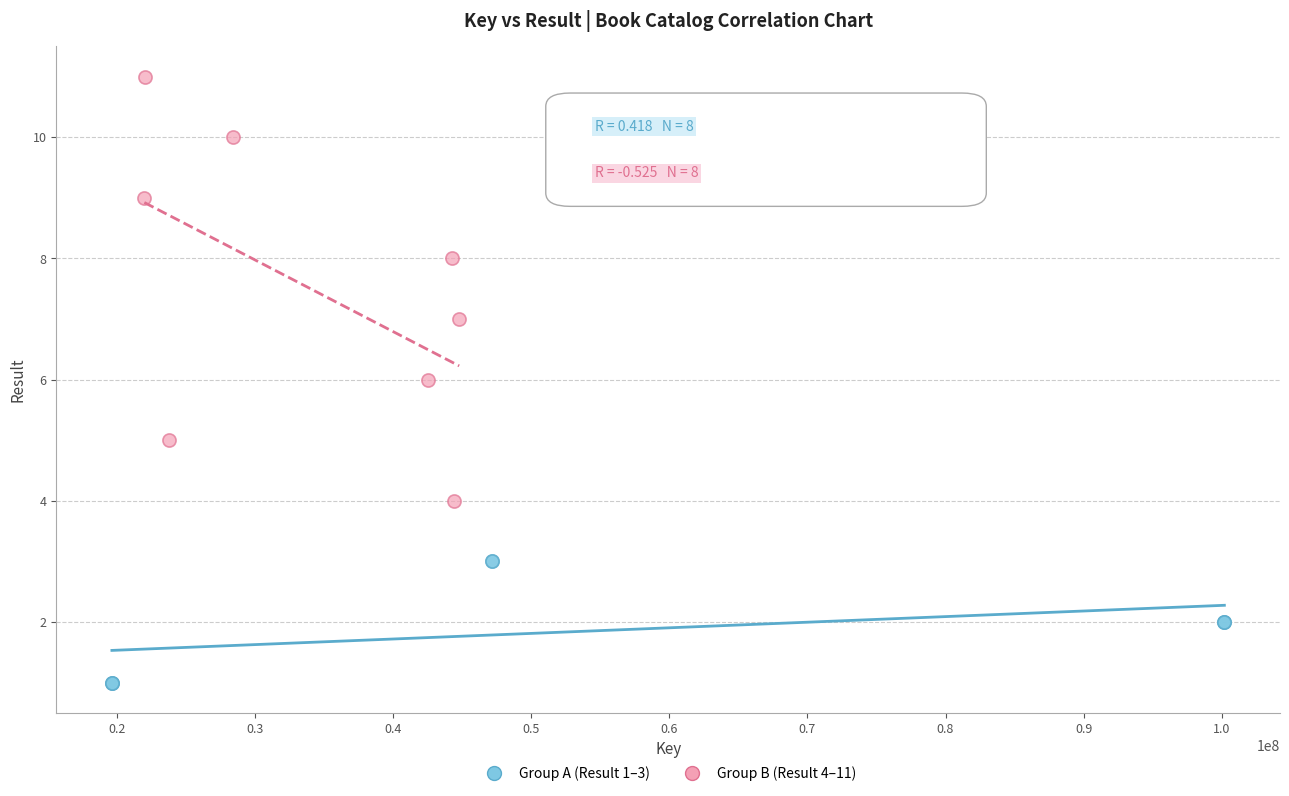

Which series has the widest spread of Y values?

Group B (Result 4–11)